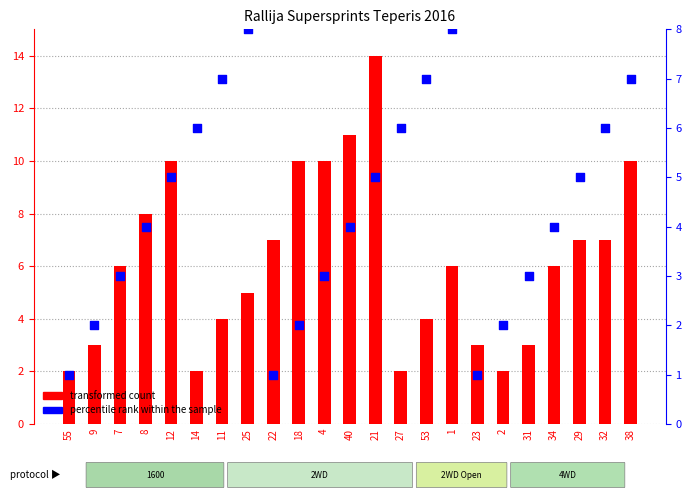

Which series reaches the minimum Y coordinate?

percentile rank within the sample